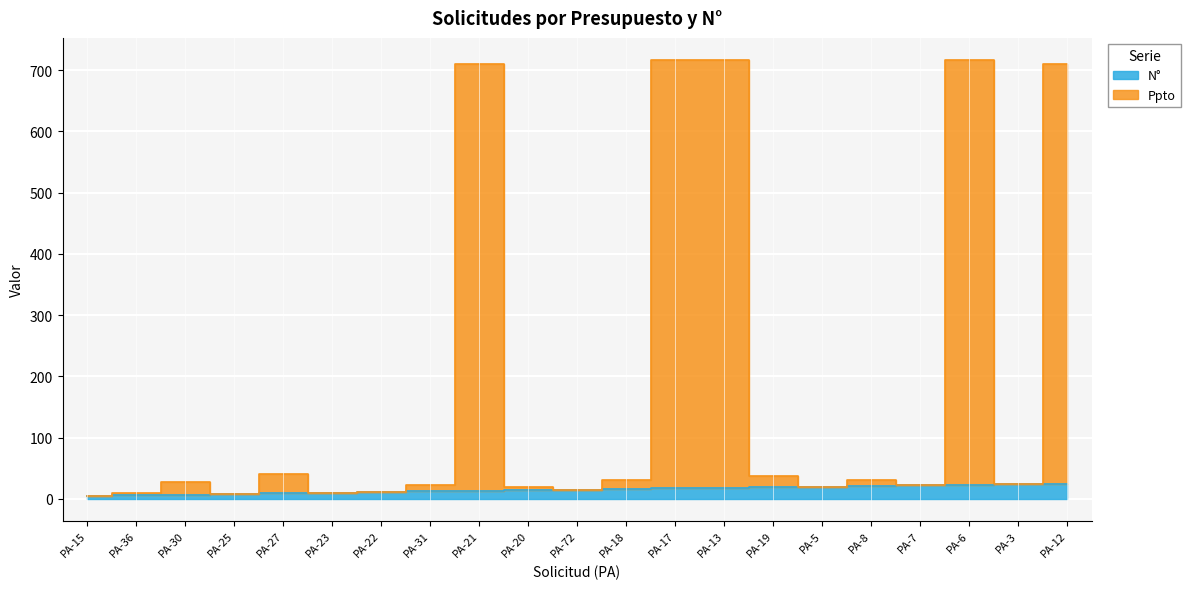

List the labels in order of Ppto value, smallest first.

PA-15, PA-25, PA-36, PA-23, PA-22, PA-72, PA-20, PA-5, PA-31, PA-7, PA-3, PA-30, PA-18, PA-8, PA-19, PA-27, PA-21, PA-12, PA-17, PA-13, PA-6